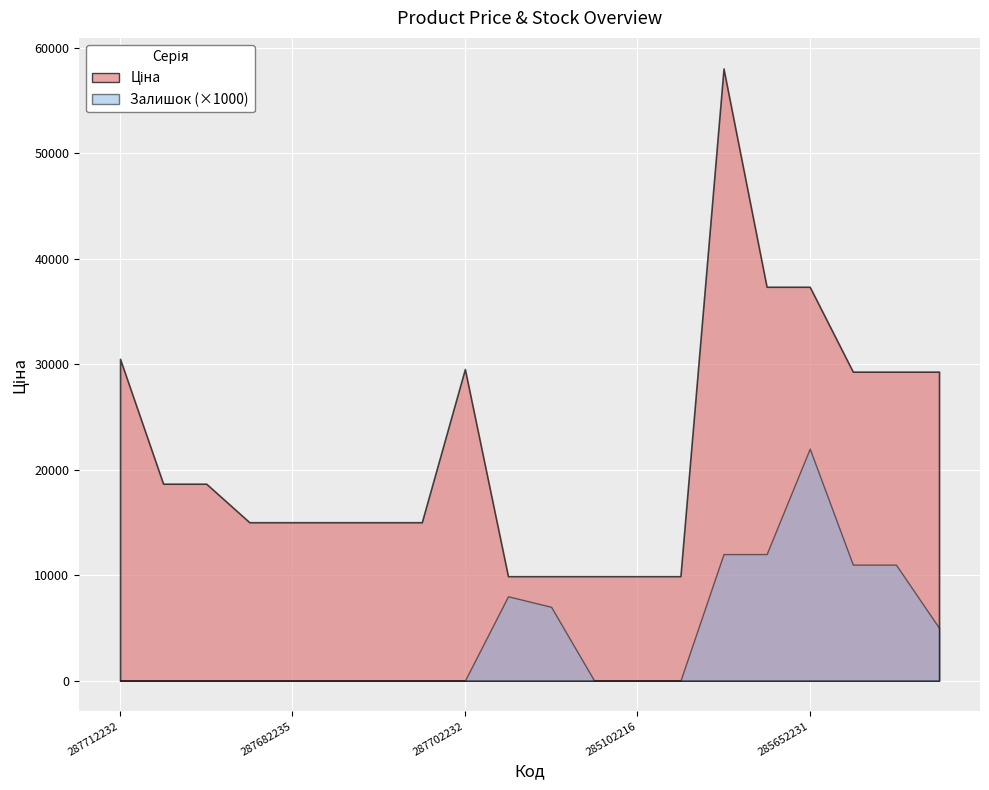

What is the spread (max minus min) of values at 285642235?

29283.9